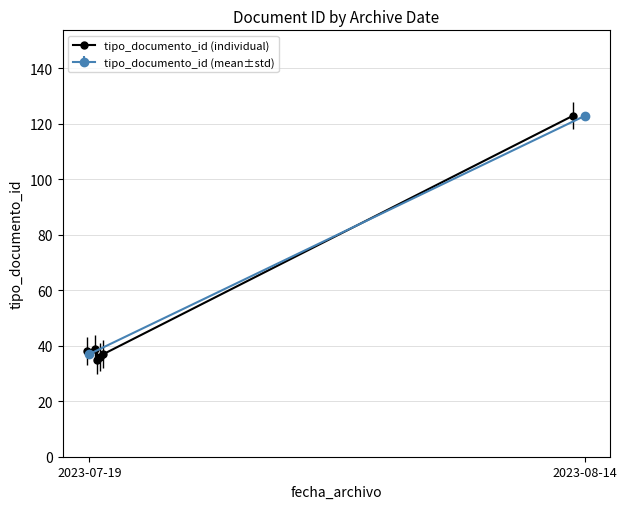

Count the number of categories in the chart.

6